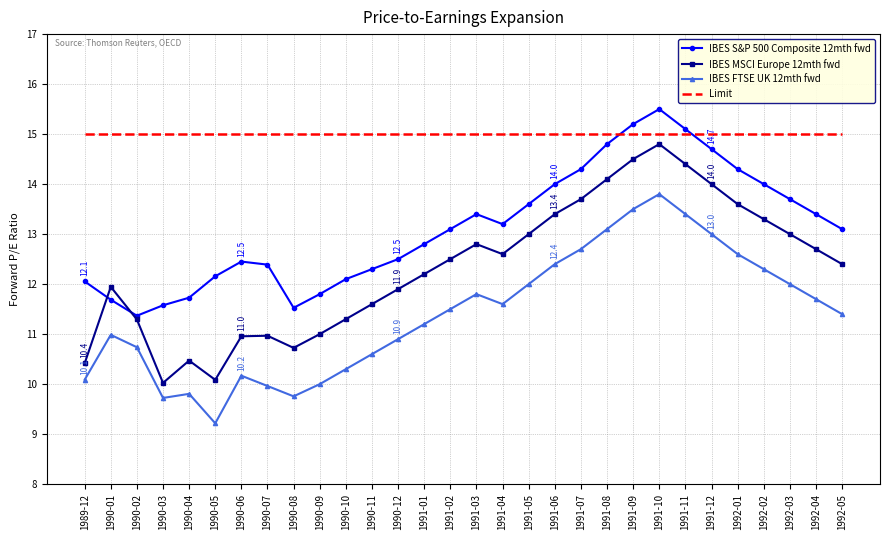

What is the total value across all series at 1990-01?

49.6